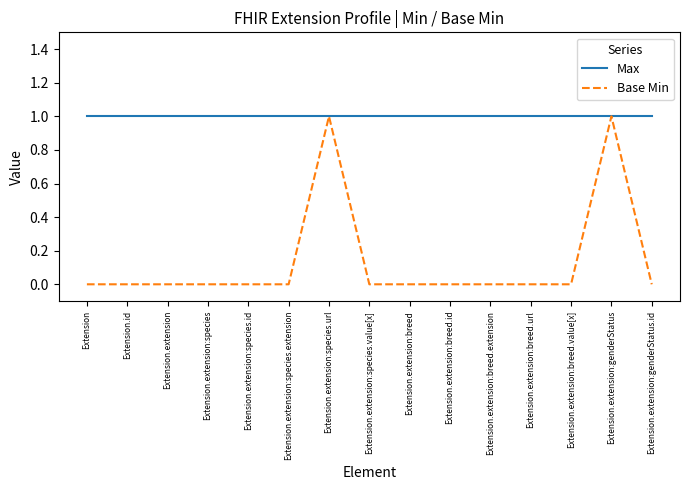

List the series in order of their overall mean, lowest first.

Base Min, Max